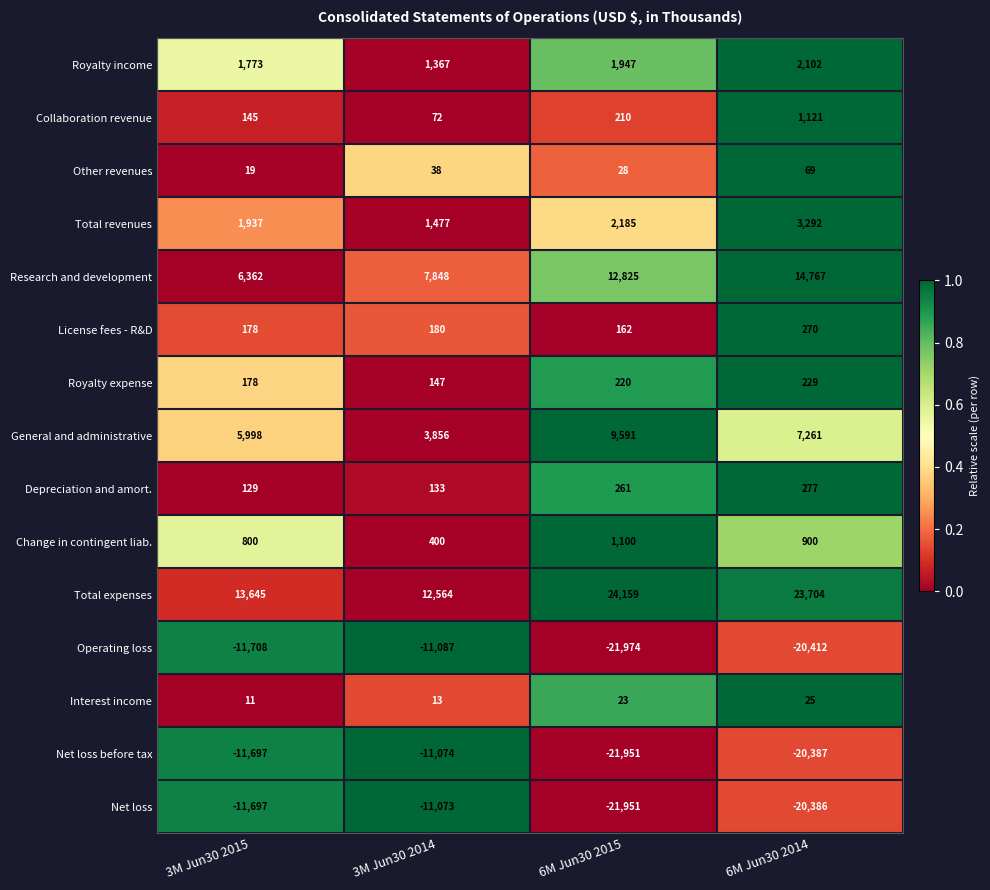

The Collaboration revenue series shows 734 at 6M Jun30 2014. True or false?

False